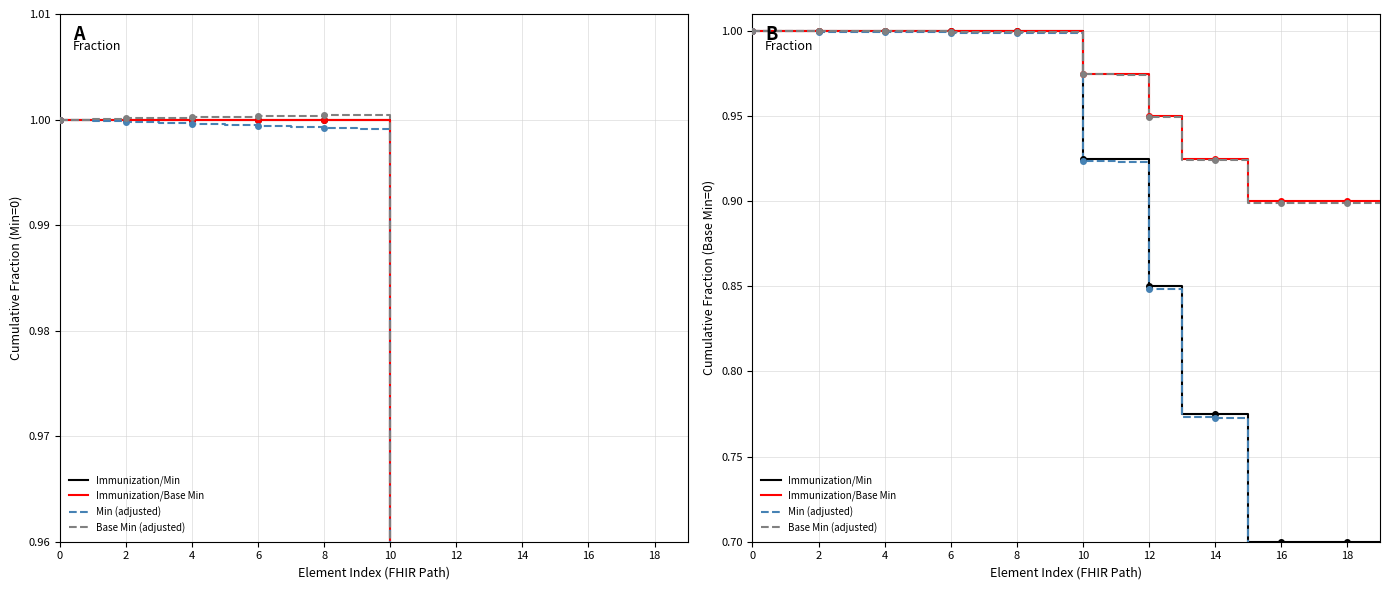

Does the chart have visible grid lines?

Yes